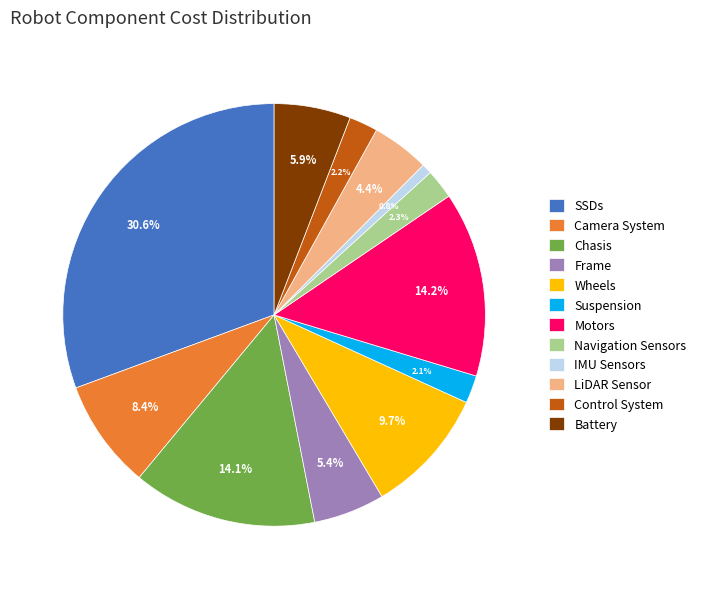

Which has a higher value, Chasis or Wheels?

Chasis